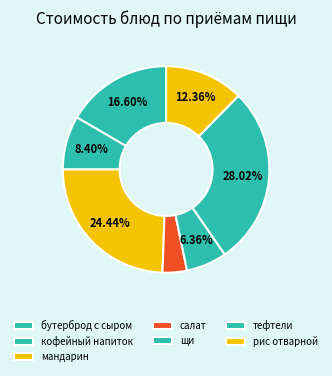

How many slices are in this pie chart?

7